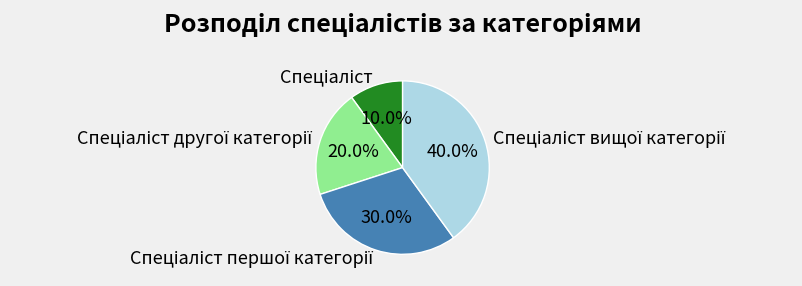

Is there a majority slice in this chart?

No